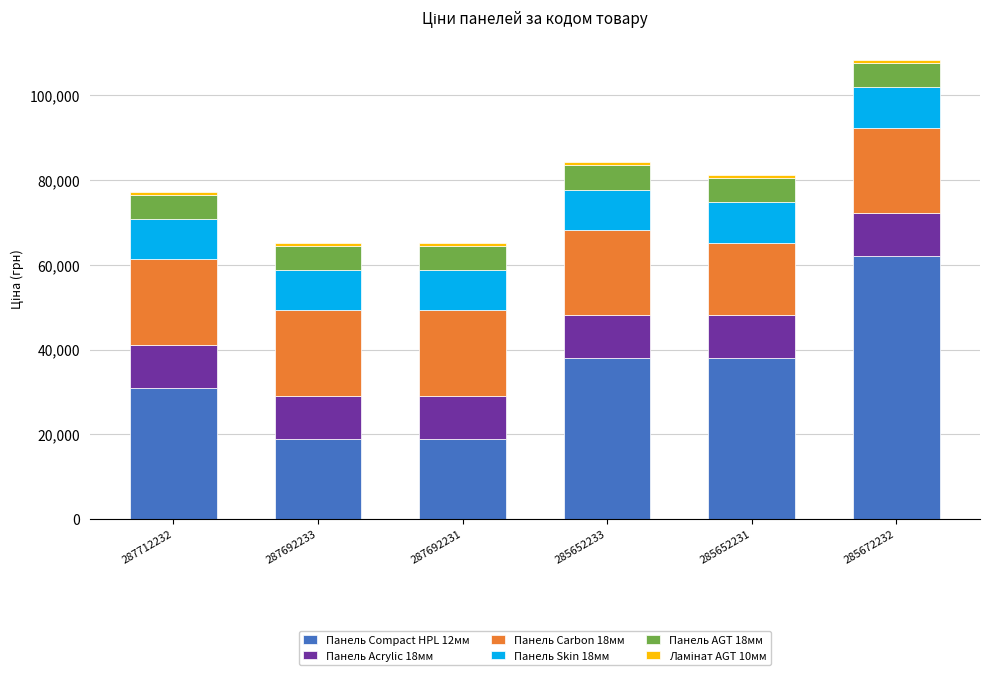

What is the total value across all series at 285652233?

84209.6